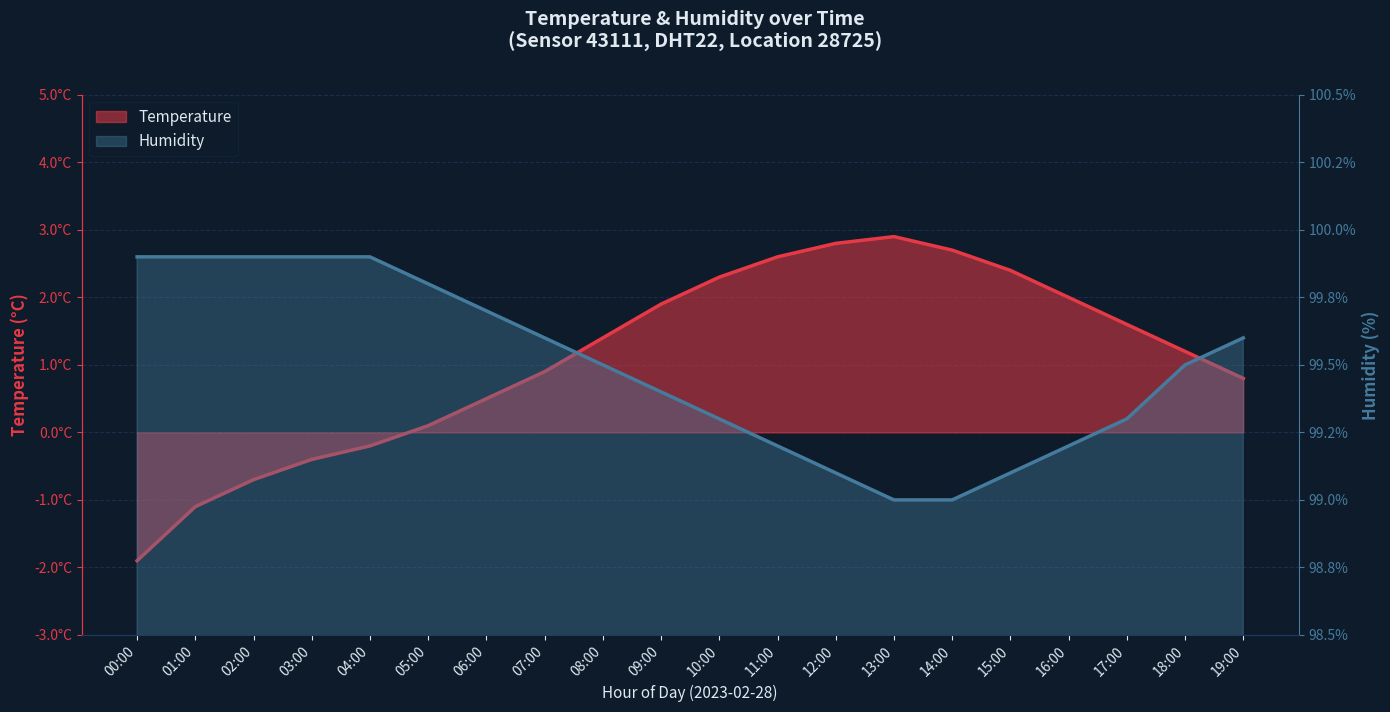

What is the label of the 11th point from the left?

10:00